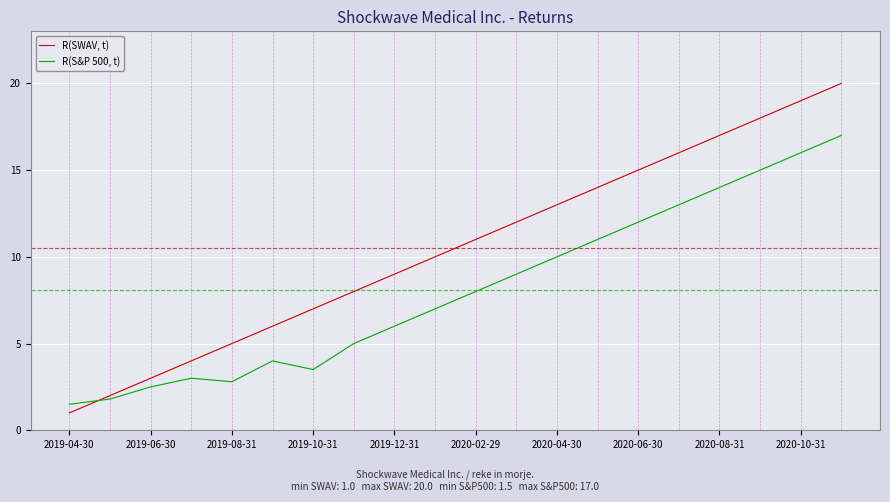

Rank the series by their average value, from highest to lowest.

R(SWAV, t), R(S&P 500, t)